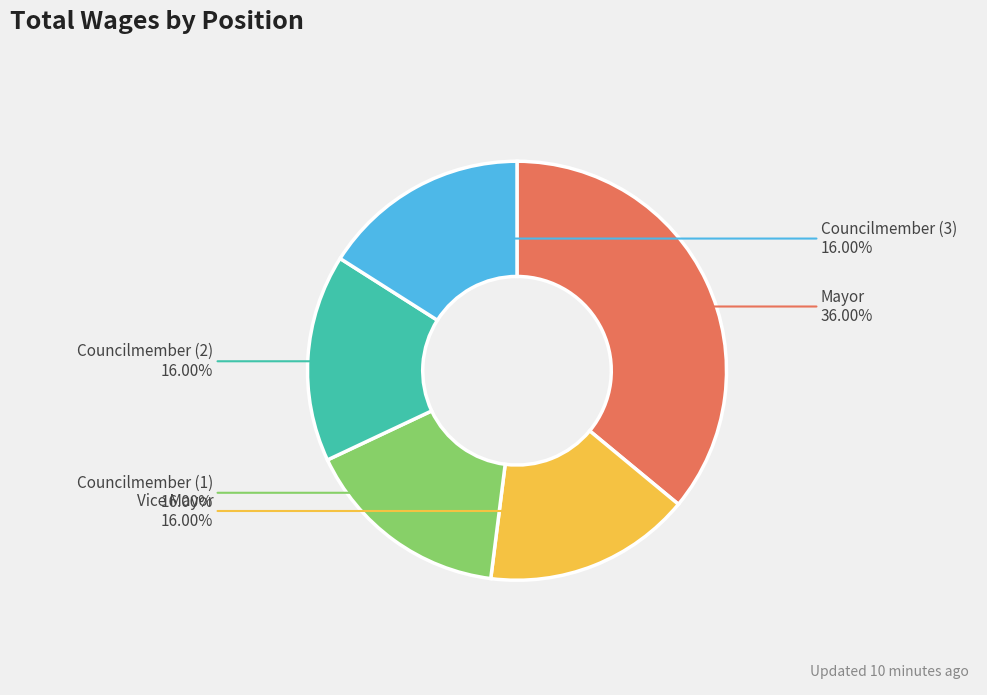

Do Mayor and Councilmember (3) together represent more than half of the pie?

Yes